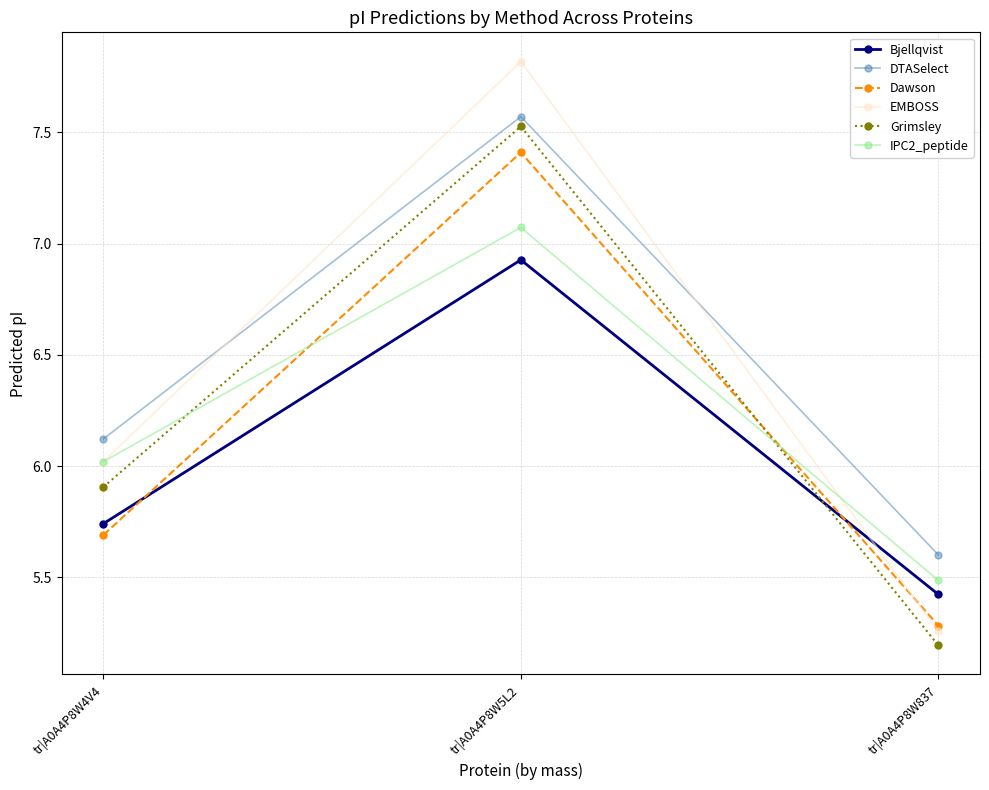

How many lines are shown in the chart?

6